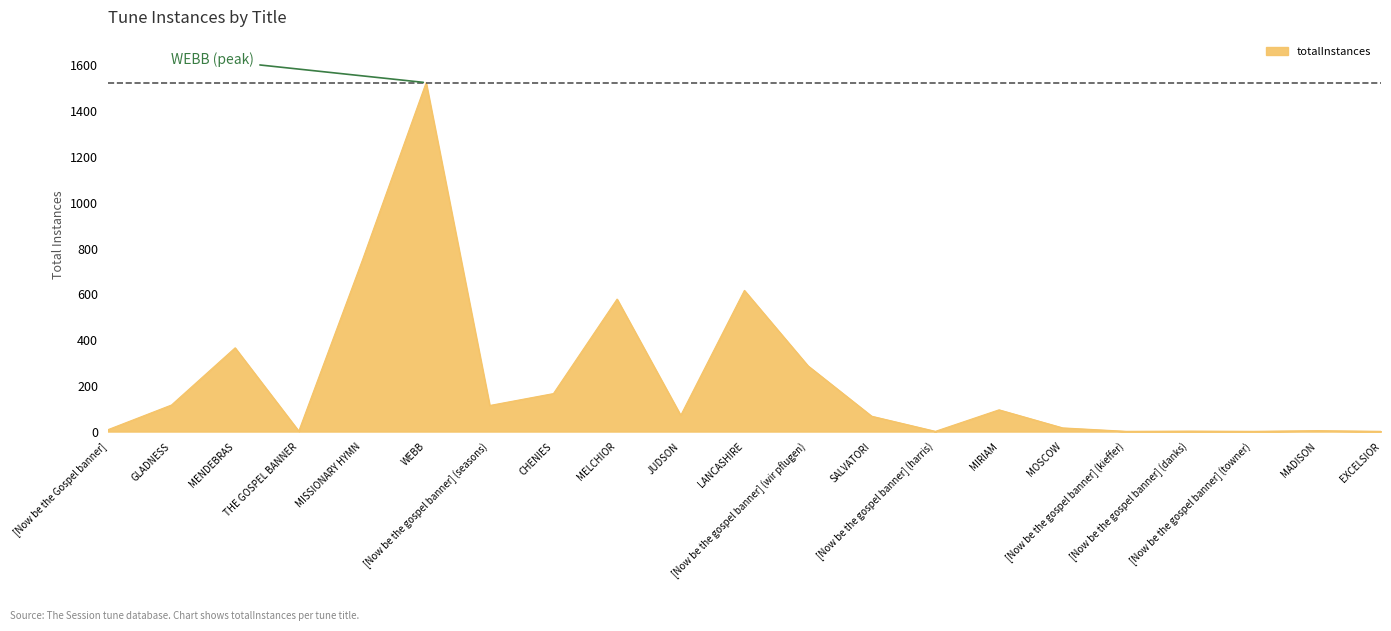

What is the greatest value displayed?

1525